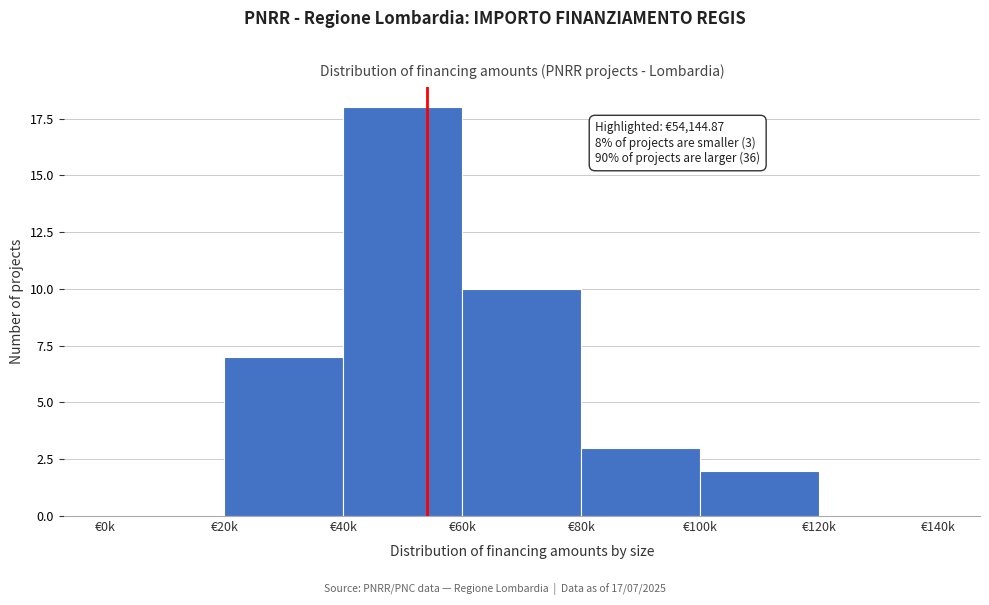

Reading left to right, what are all the values shown in this chart?

€0k=0	€20k=7	€40k=18	€60k=10	€80k=3	€100k=2	€120k=0